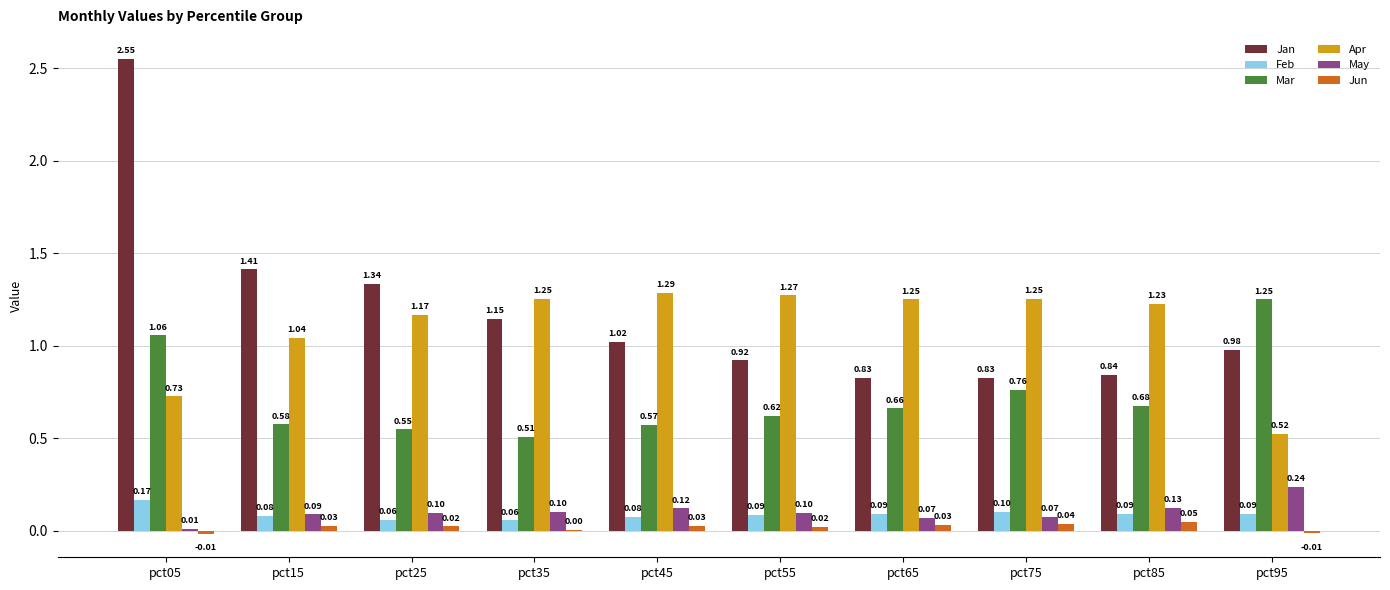

Count the number of categories in the chart.

10